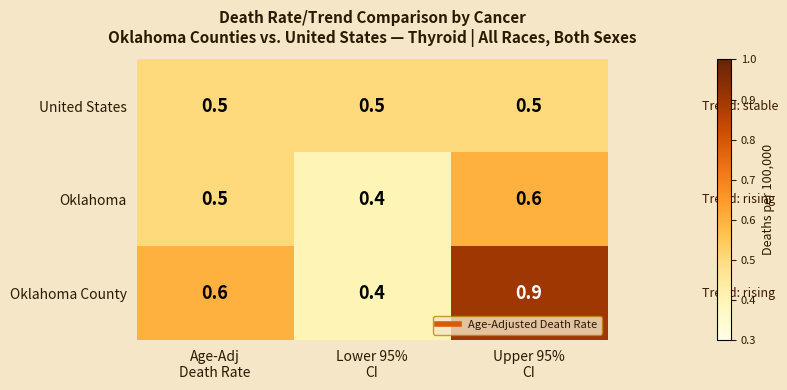

What is the sum of all Oklahoma values?

1.5